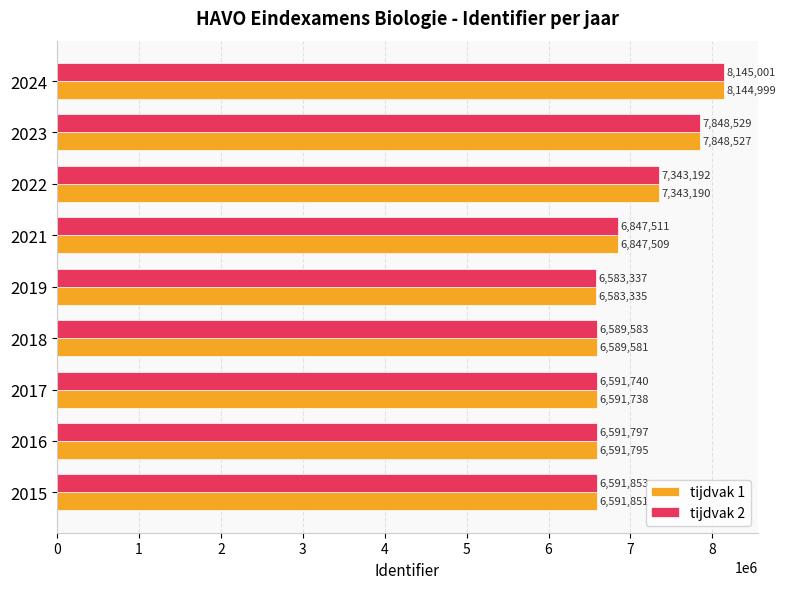

How many data points in tijdvak 2 are less than 6591853?

4